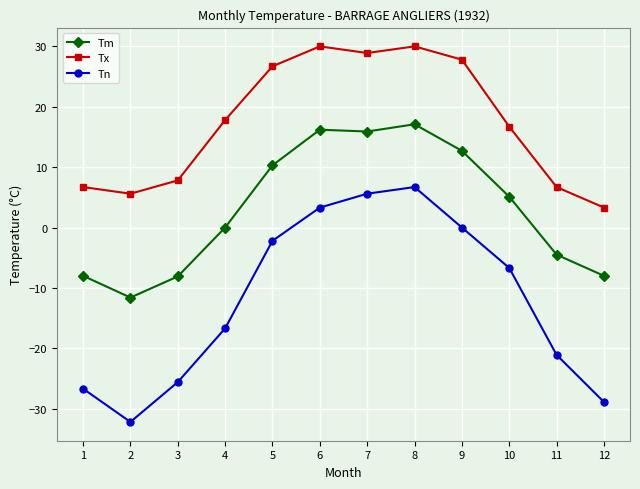

What is the difference between the second highest and second lowest values in the Tx series?

24.4